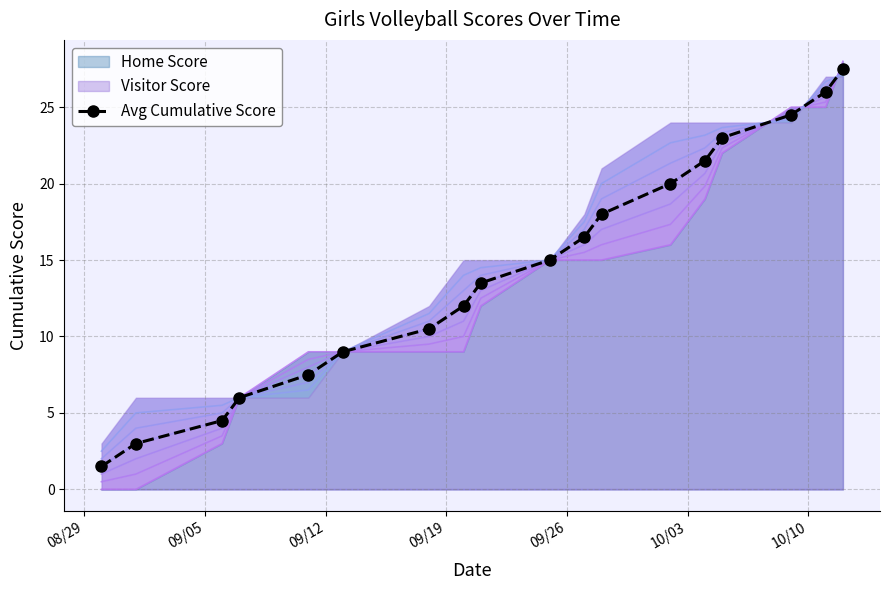

How many lines are shown in the chart?

1